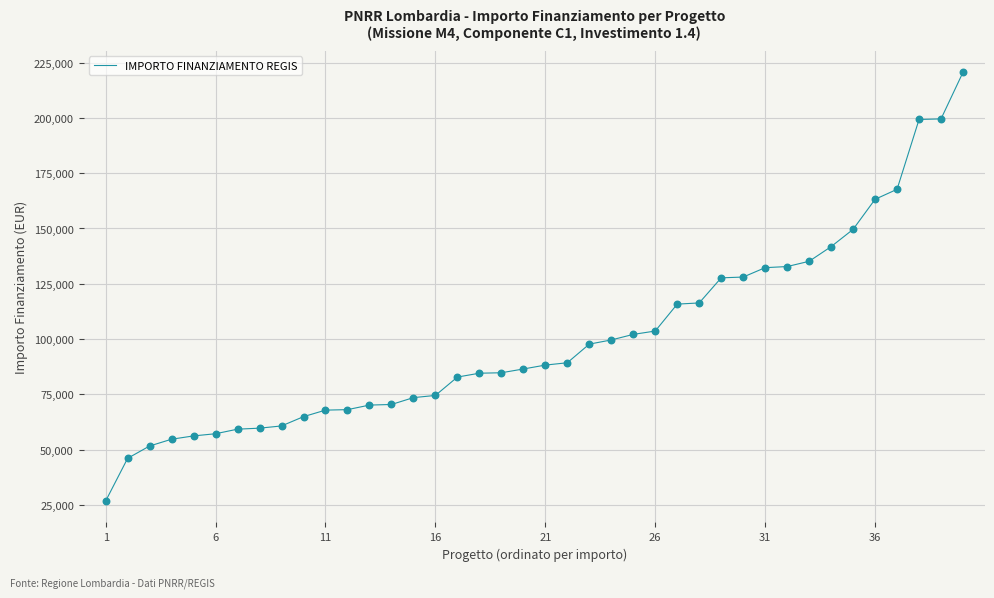

What is the minimum value shown in the chart?

26730.0